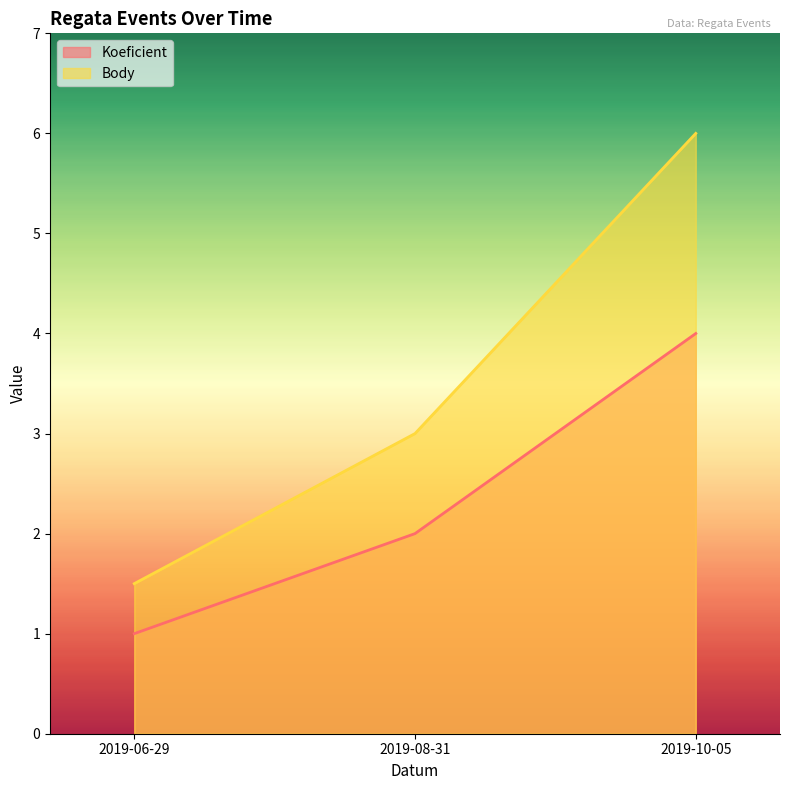

List the series in order of their overall mean, highest first.

Body, Koeficient